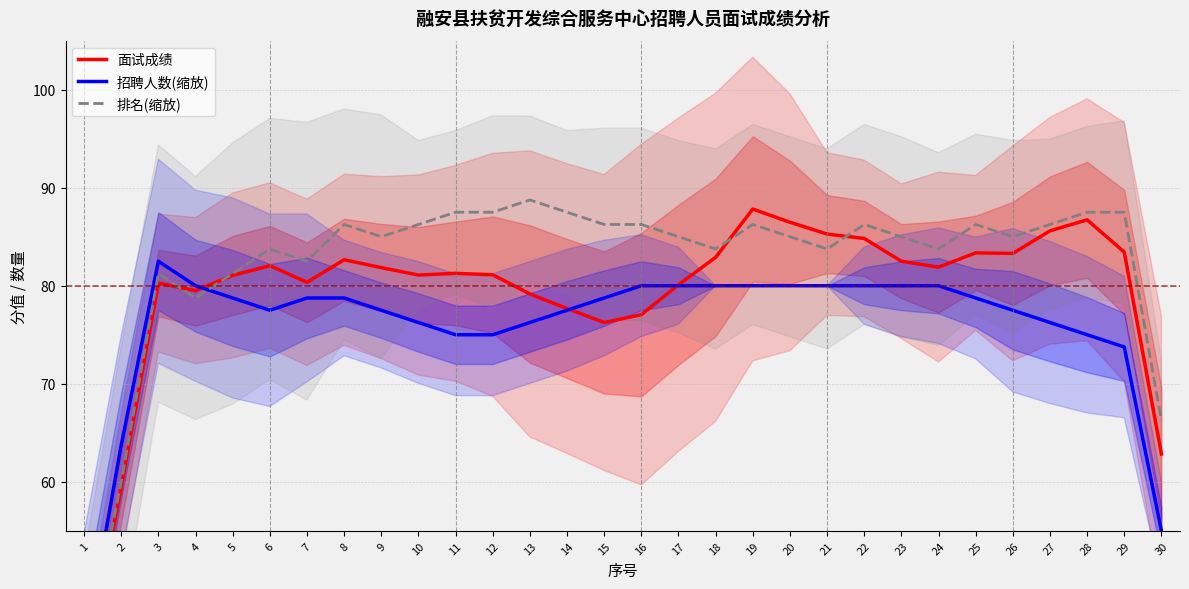

How many categories are shown in the chart?

30